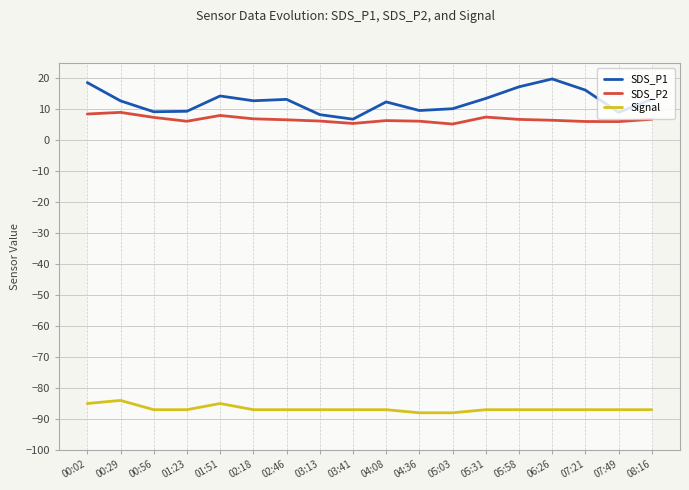

Rank the series at 05:31 from highest to lowest value.

SDS_P1, SDS_P2, Signal